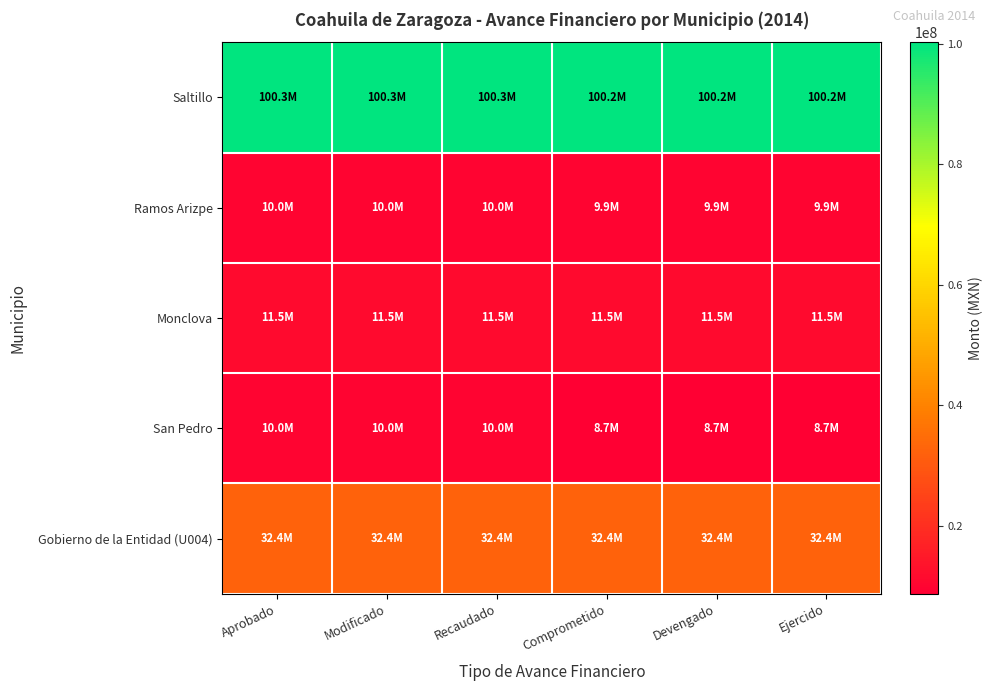

Reading left to right, list all the values displayed in this chart.

Saltillo: Aprobado=100270458.0	Modificado=100270458.0	Recaudado=100270458.0	Comprometido=100168134.0	Devengado=100168134.0	Ejercido=100168134.0
Ramos Arizpe: Aprobado=10000000.0	Modificado=10000000.0	Recaudado=10000000.0	Comprometido=9870667.9	Devengado=9870667.9	Ejercido=9870667.9
Monclova: Aprobado=11500000.0	Modificado=11500000.0	Recaudado=11500000.0	Comprometido=11500000.0	Devengado=11500000.0	Ejercido=11500000.0
San Pedro: Aprobado=10000000.0	Modificado=10000000.0	Recaudado=10000000.0	Comprometido=8664063.0	Devengado=8664063.0	Ejercido=8664063.0
Gobierno de la Entidad (U004): Aprobado=32385641.9	Modificado=32385641.9	Recaudado=32385641.9	Comprometido=32385641.9	Devengado=32385641.9	Ejercido=32385641.9